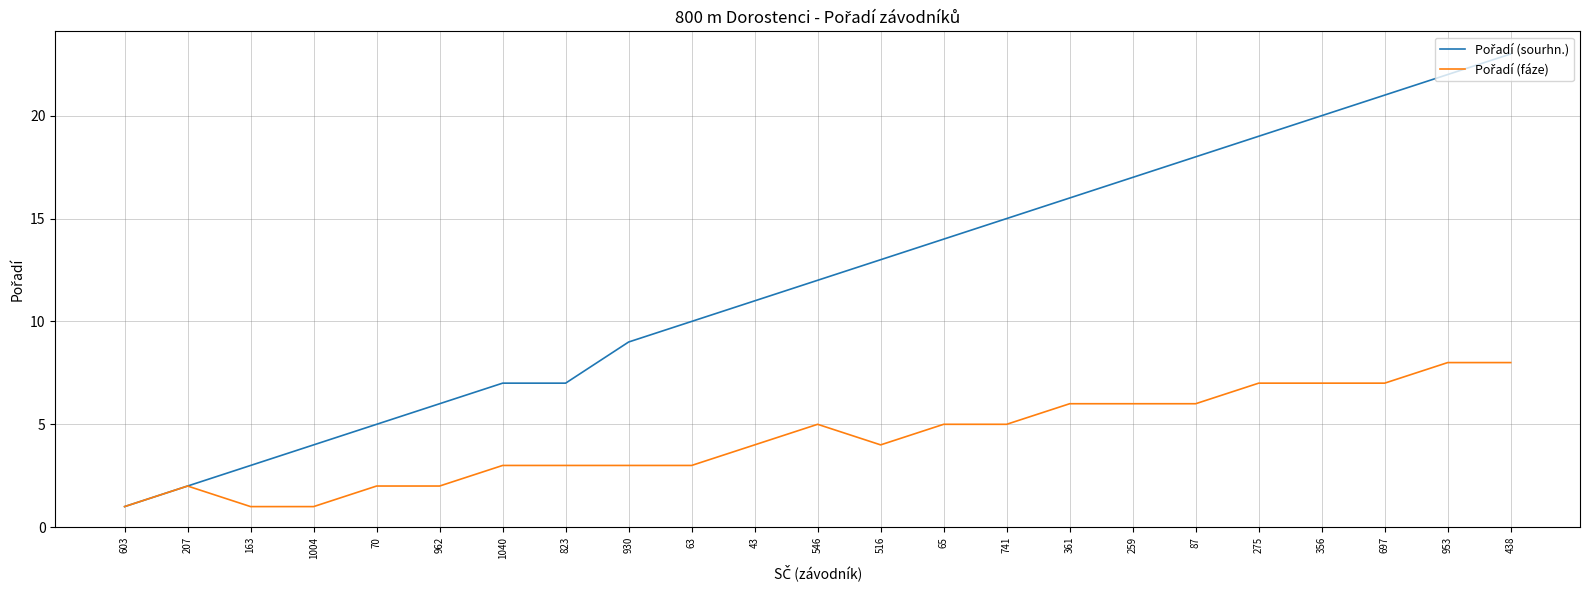

At which category does the chart reach its peak across all series?

438